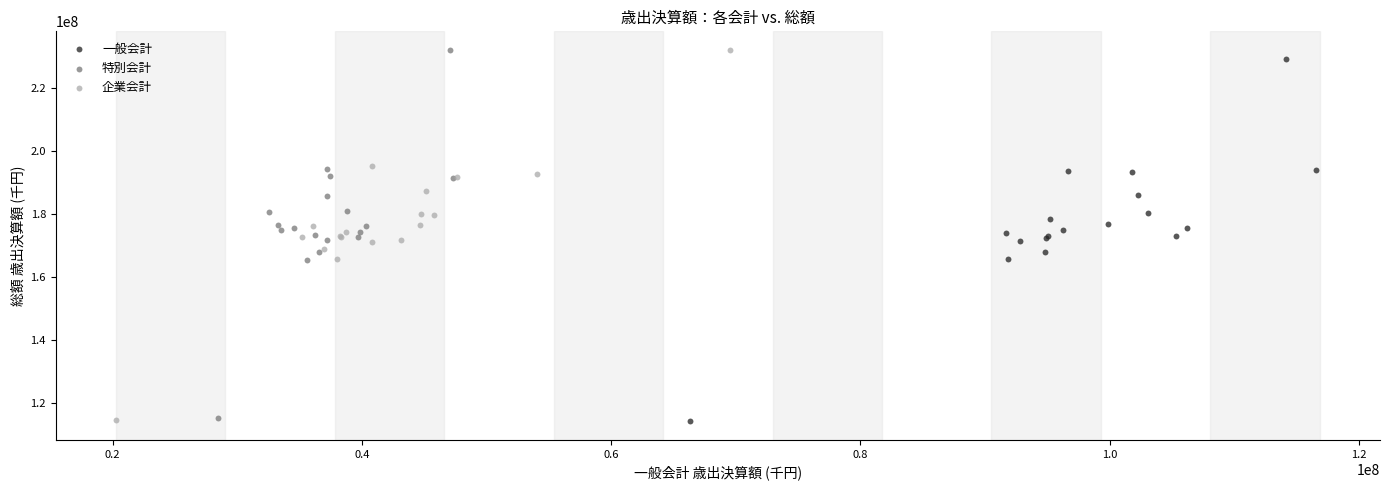

What are all the series names shown in the legend?

一般会計, 特別会計, 企業会計